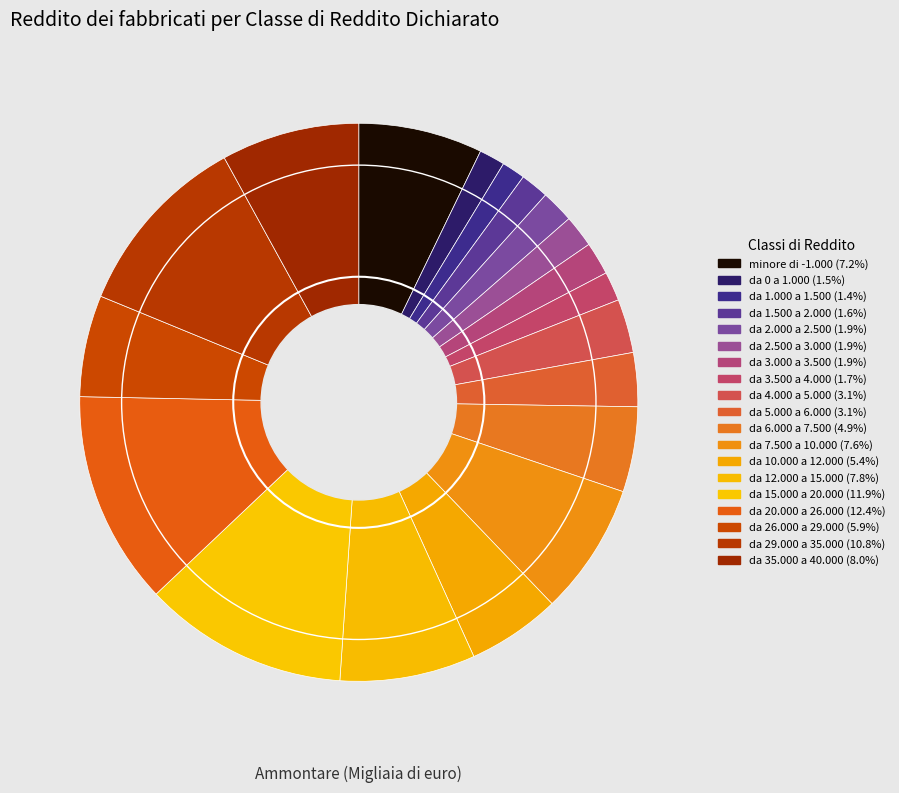

What is the largest slice in the pie chart?

da 20.000 a 26.000